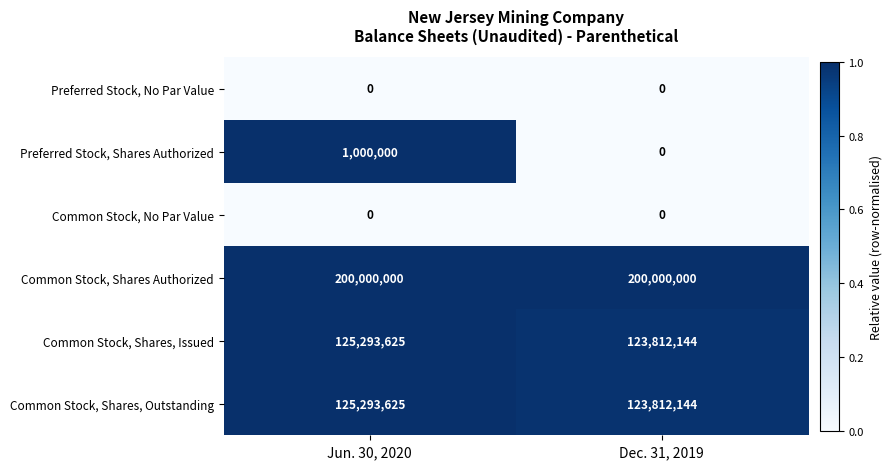

Rank the categories by Common Stock, Shares, Issued value from lowest to highest.

Dec. 31, 2019, Jun. 30, 2020